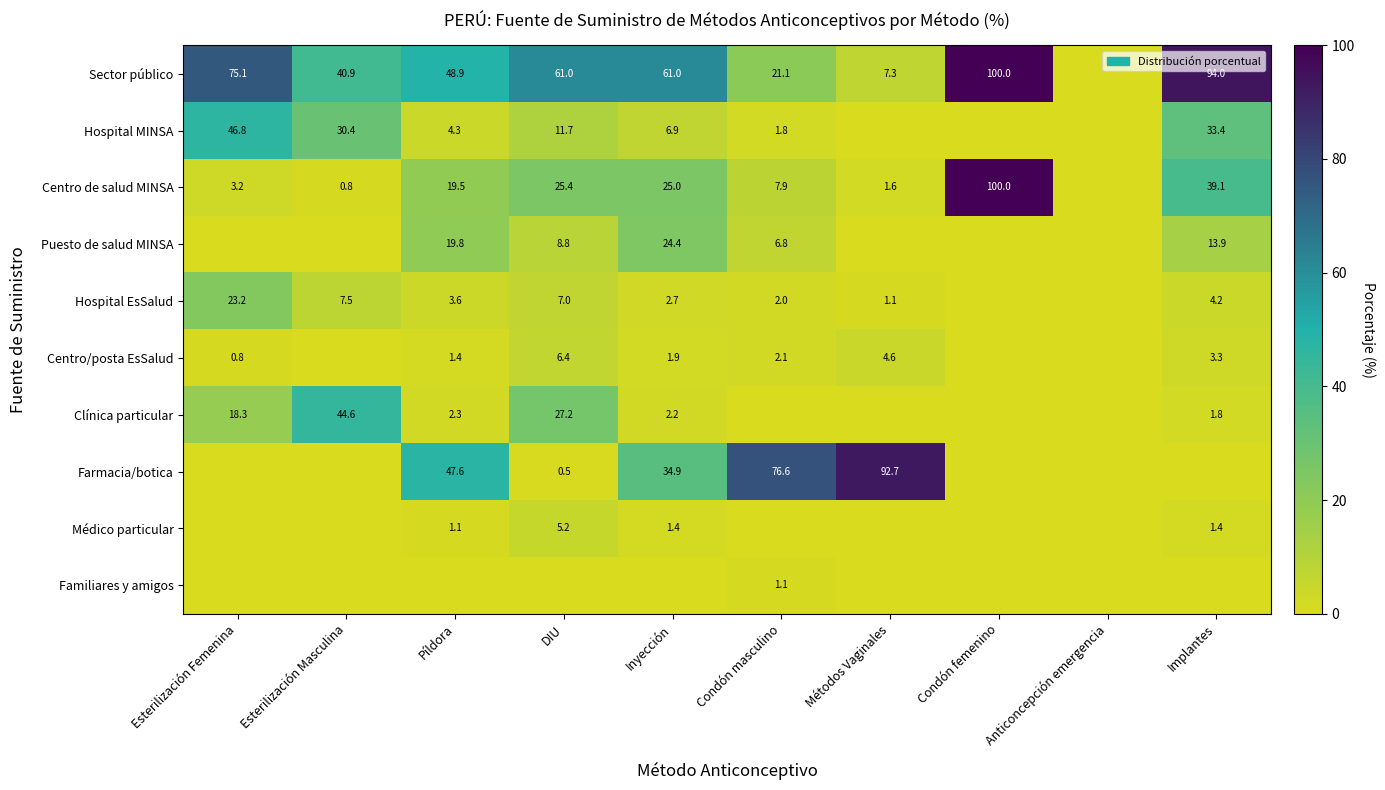

Is the value of Centro de salud MINSA at Inyección greater than the value of Familiares y amigos at DIU?

Yes